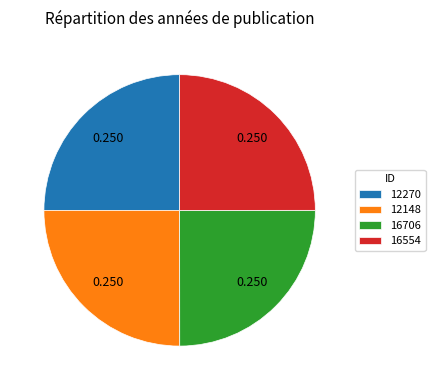

Is 16706 the majority of the pie?

No